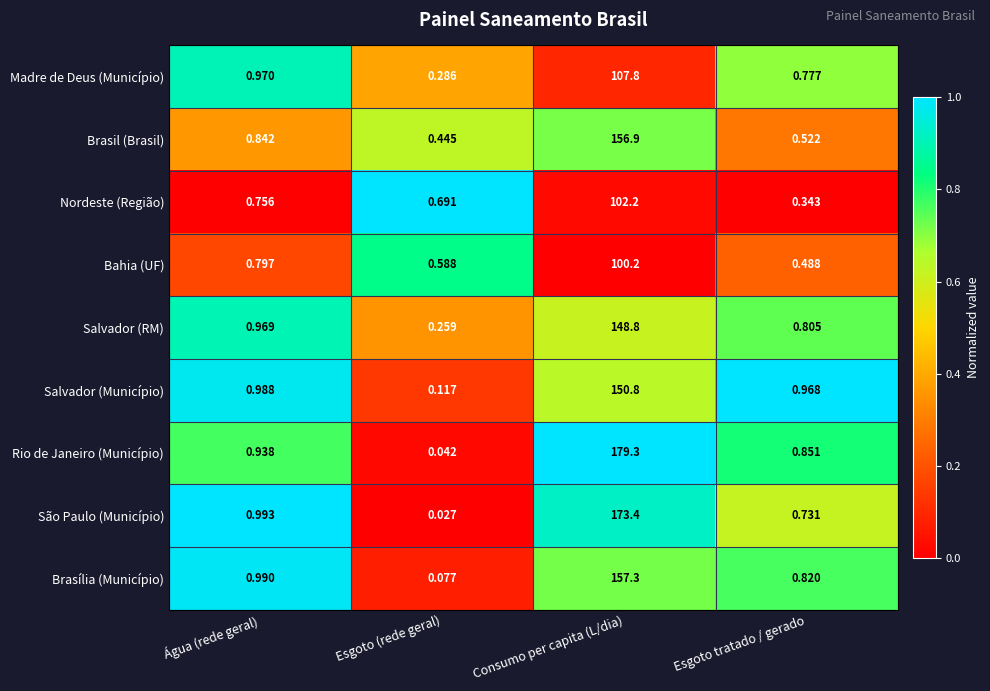

What is the spread (max minus min) of values at Consumo per capita (L/dia)?

79.1